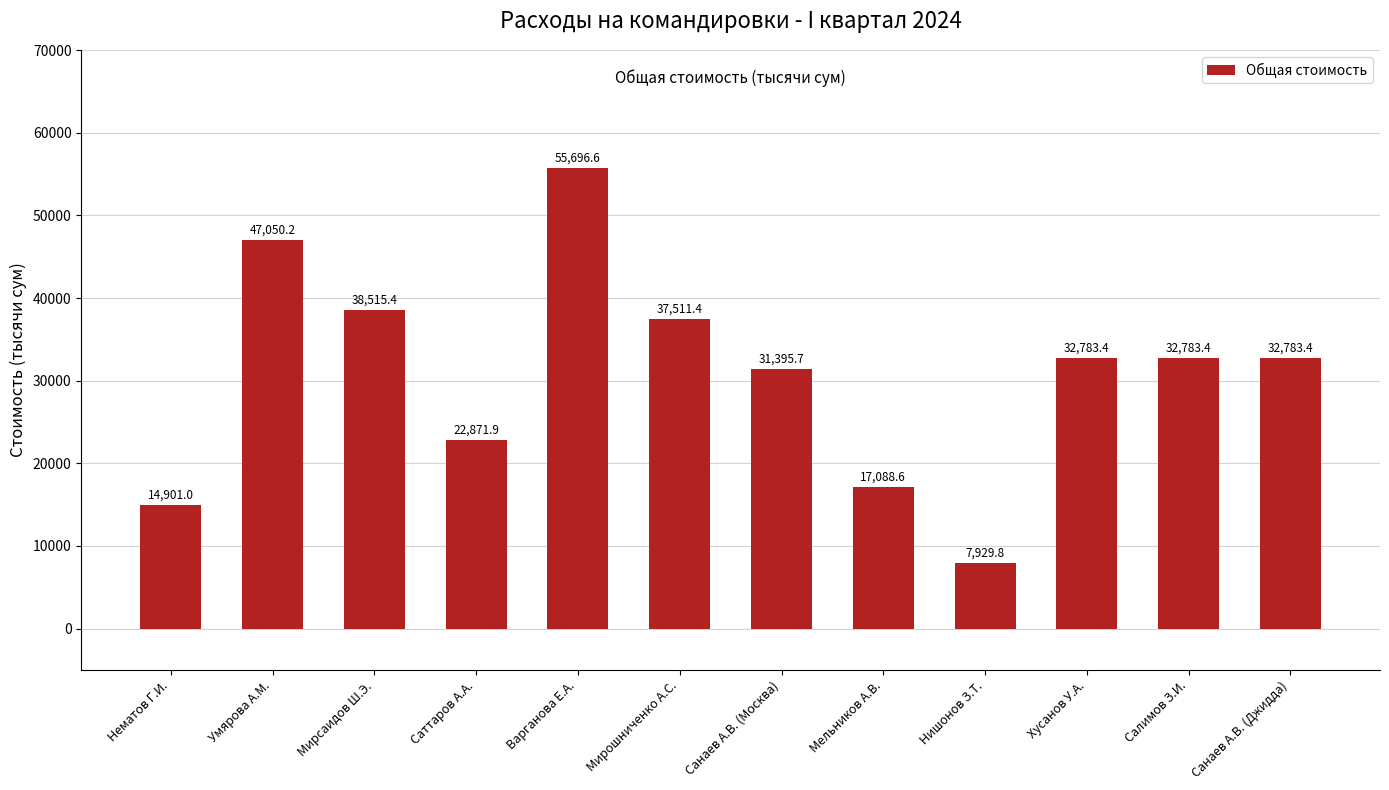

What is the approximate value at Хусанов У.А.?

32783.4